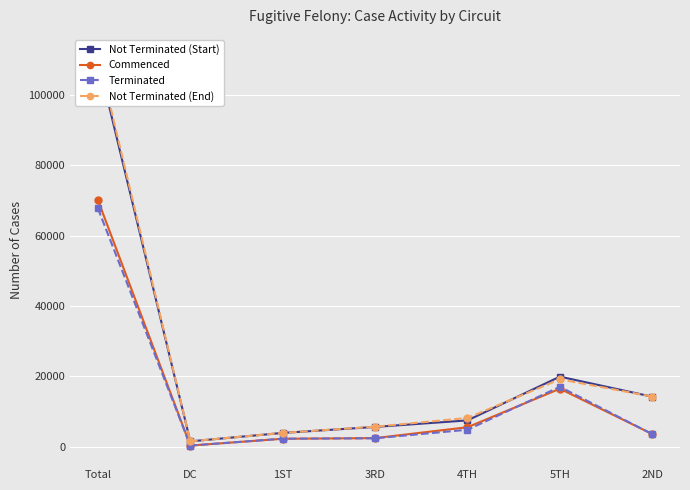

Which has a higher value, 5TH or DC?

5TH